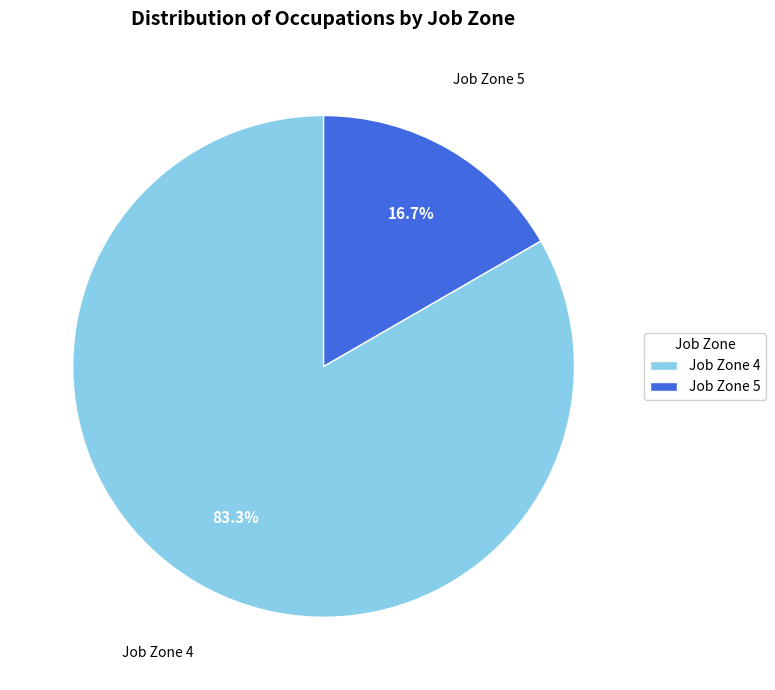

Is Job Zone 5 the majority of the pie?

No